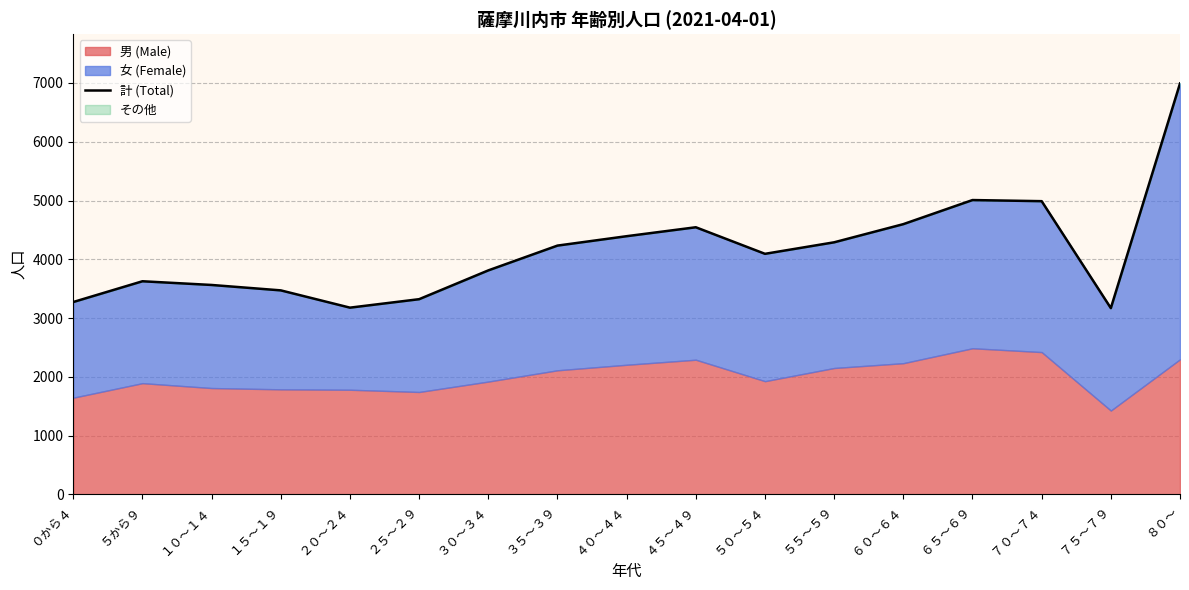

The value at ５０～５４ is 4093. True or false?

True